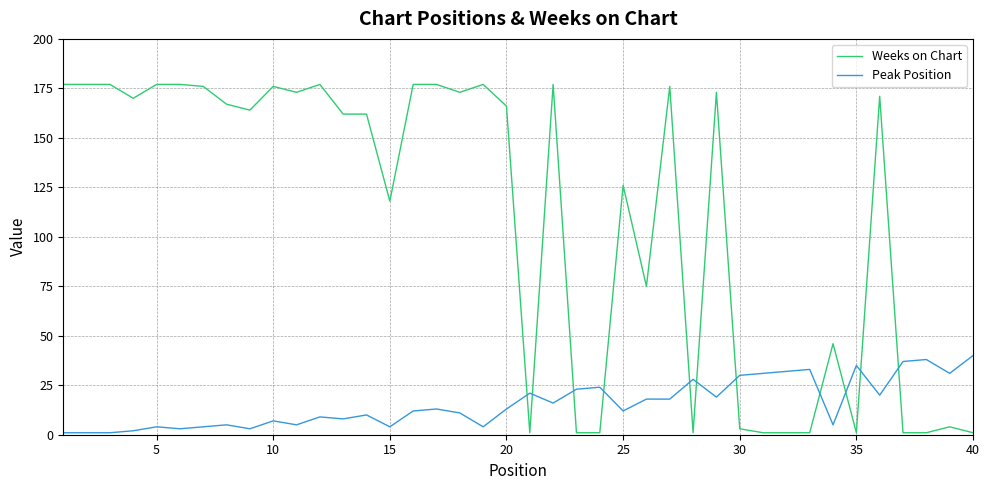

What is the difference between the second highest and minimum values in the Peak Position series?

37